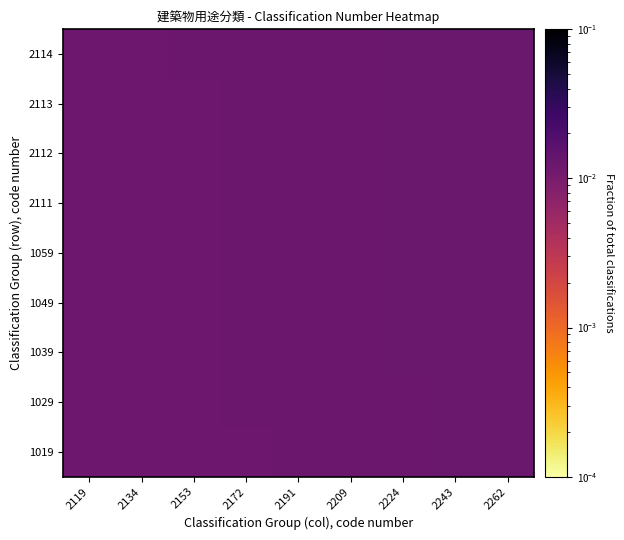

At 2172, list the series in order from smallest to largest.

1019, 1029, 1039, 1049, 1059, 2111, 2112, 2113, 2114